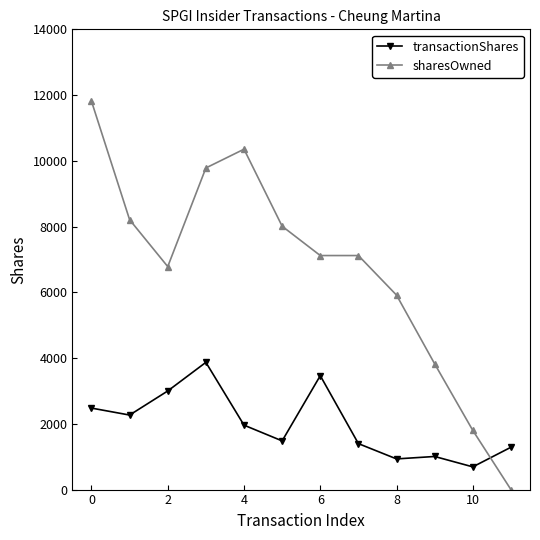

How many values in the transactionShares series are below 1960?

6